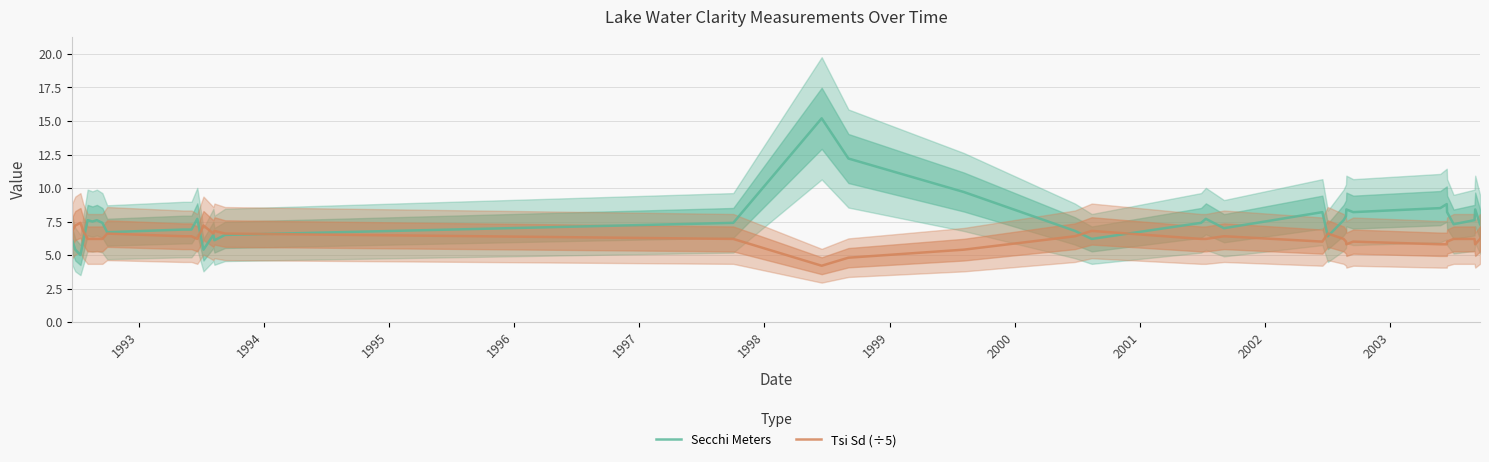

Is this an area chart (filled region under the line)?

No